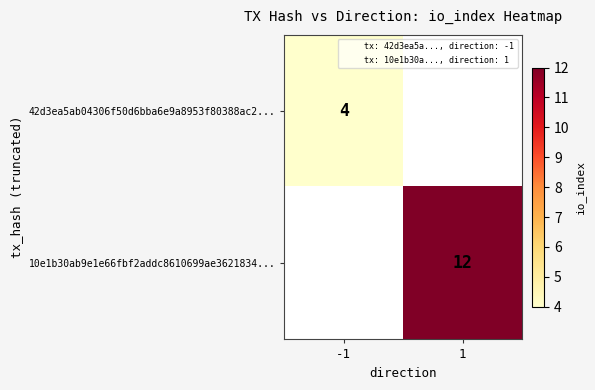

Rank the series by their average value, from lowest to highest.

42d3ea5ab04306f50d6bba6e9a8953f80388ac2..., 10e1b30ab9e1e66fbf2addc8610699ae3621834...